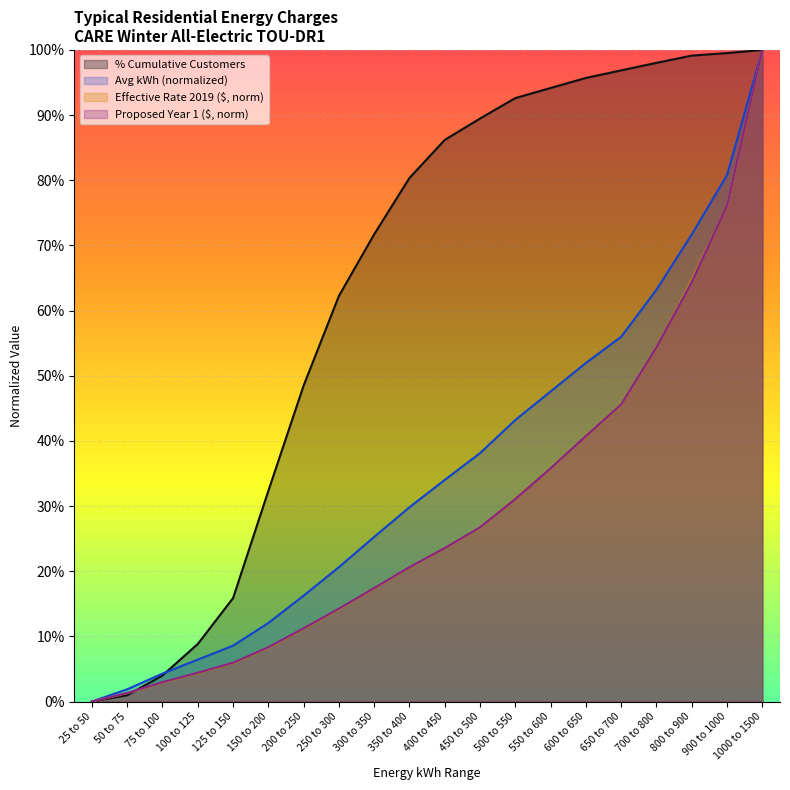

True or false: Proposed Year 1 ($) and % of Customers Cumulative cross at least once.

True